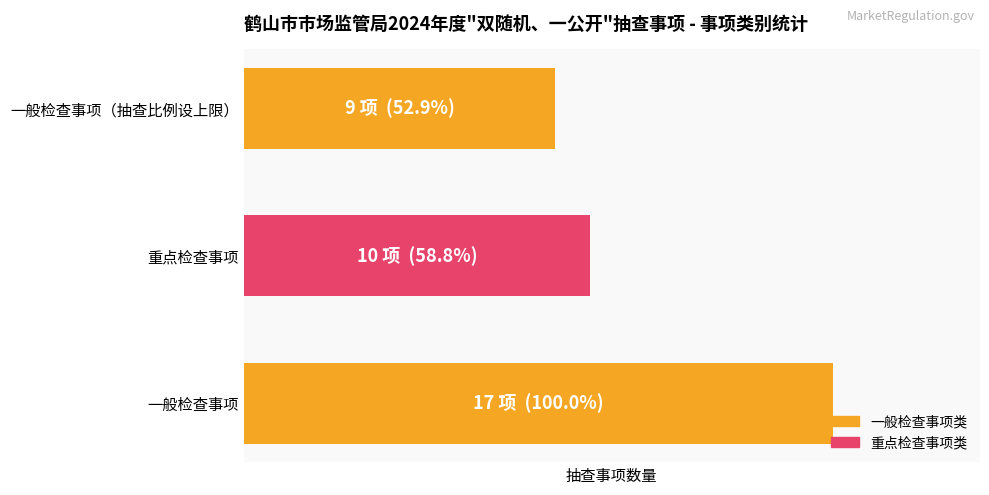

Are the bars horizontal?

Yes